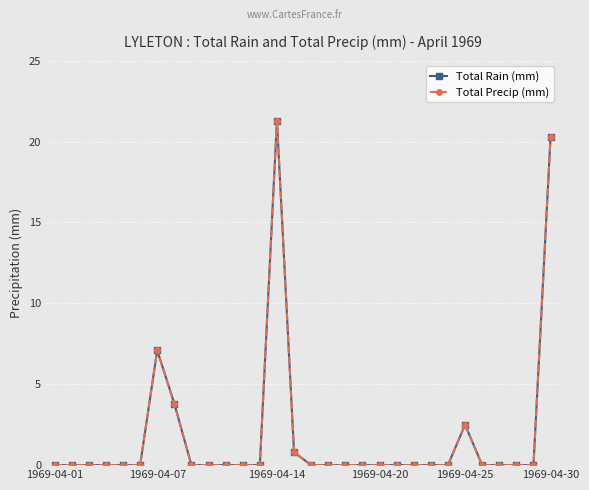

How many interior local peaks does the Total Rain (mm) series have?

3